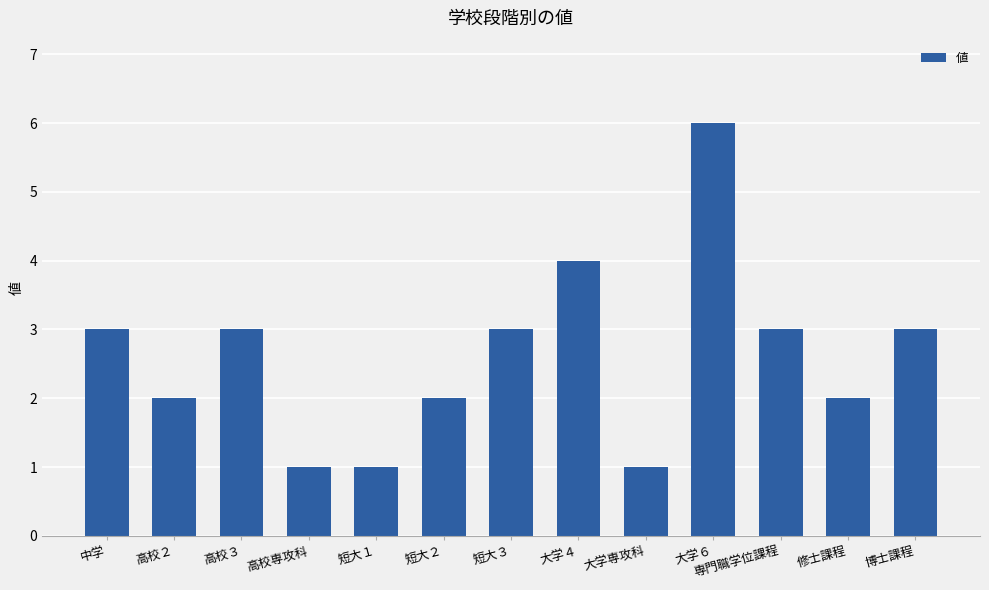

Is it true that the value at 大学６ is 6?

True